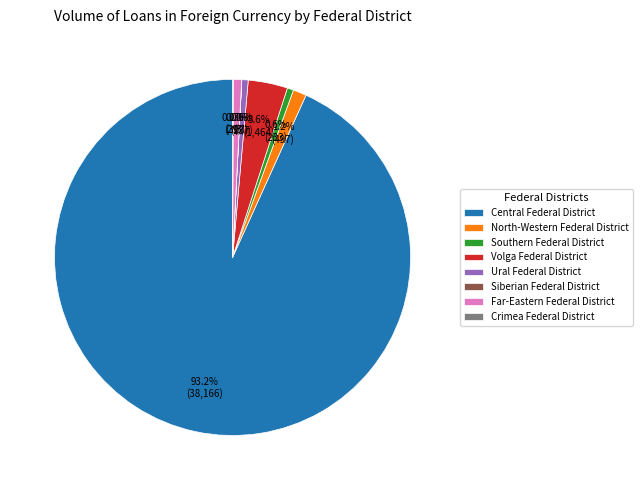

What is the total percentage of Southern Federal District and Central Federal District?

93.8%